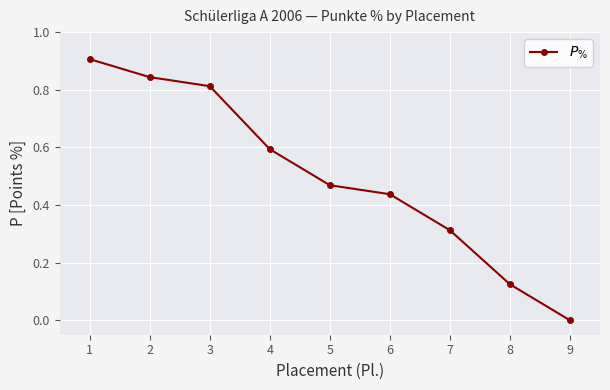

What is the value of the 4th point from the left?

0.6